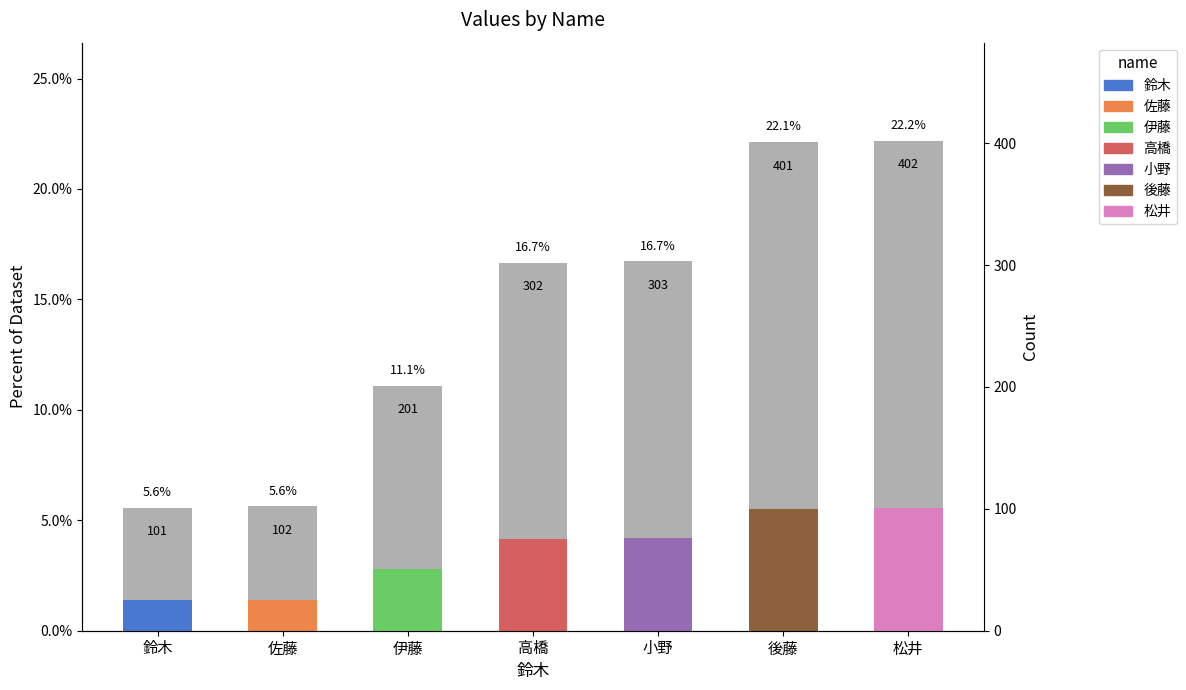

Reading right to left, list all the values displayed in this chart.

松井=22.2	後藤=22.1	小野=16.7	高橋=16.7	伊藤=11.1	佐藤=5.6	鈴木=5.6